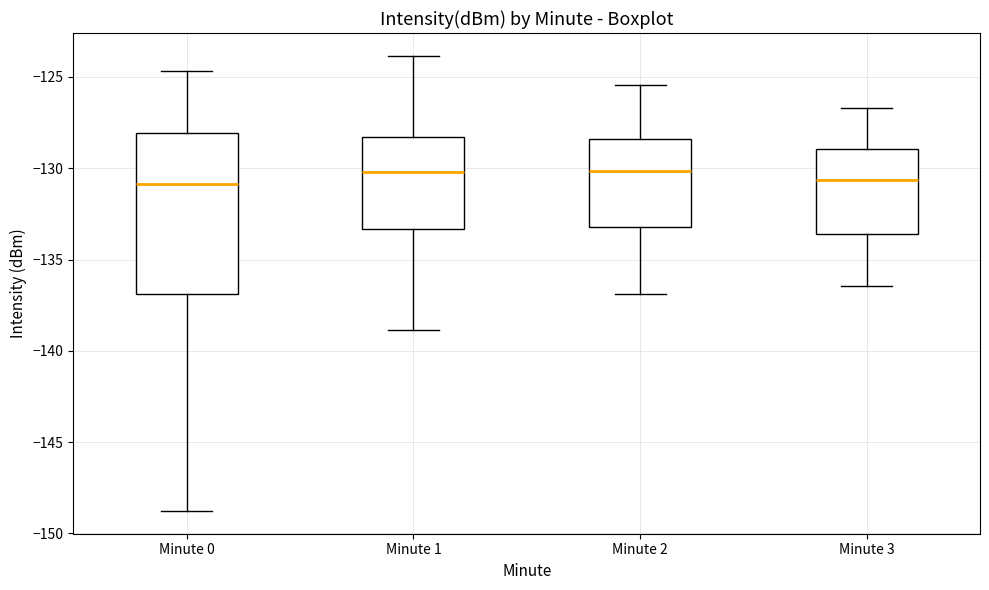

Where is the upper edge of the box for Minute 0 on the y-axis? The values are not printed on the chart, so give them approximately, as read against the axis.

-128.0